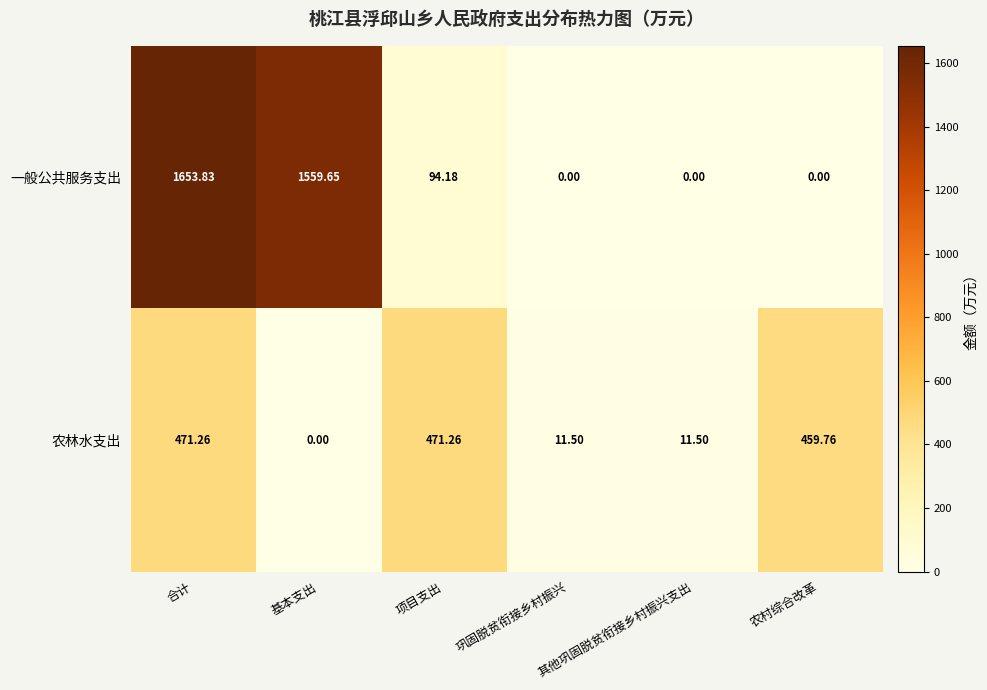

Count the number of data series in this chart.

2